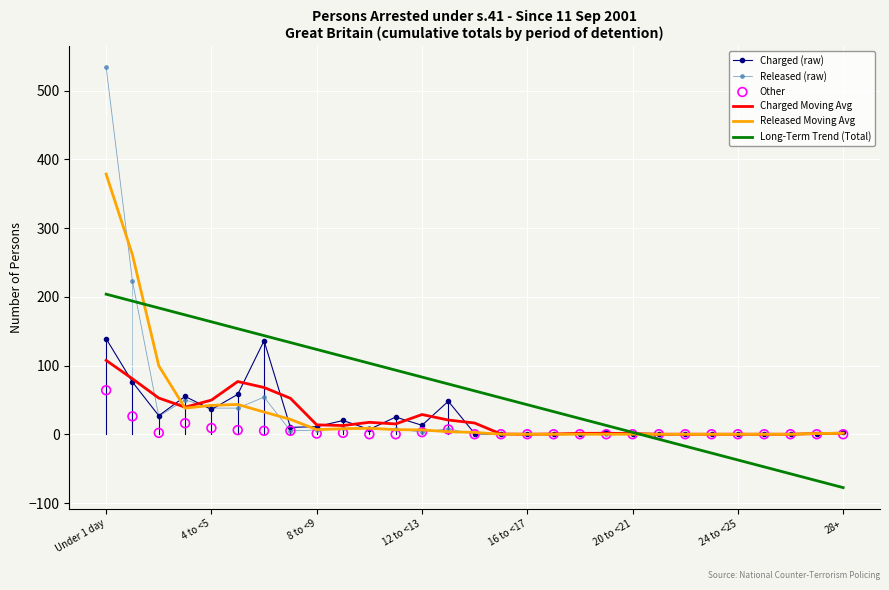

Which series has the largest total across all categories?

Long-Term Trend (Total)